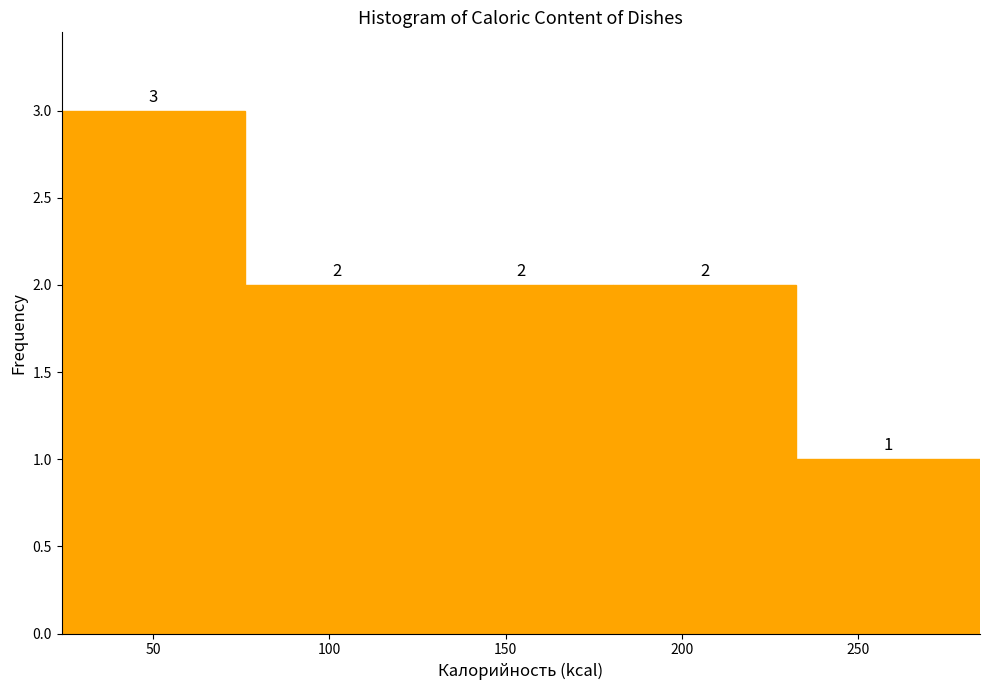

Reading left to right, list every bar in this chart as the range it spans on the x-axis followed by its height. The bar edges are not printed on the chart, so give them approximately, as read against the axis.

25 to 75: 3
75 to 130: 2
130 to 180: 2
180 to 230: 2
230 to 285: 1